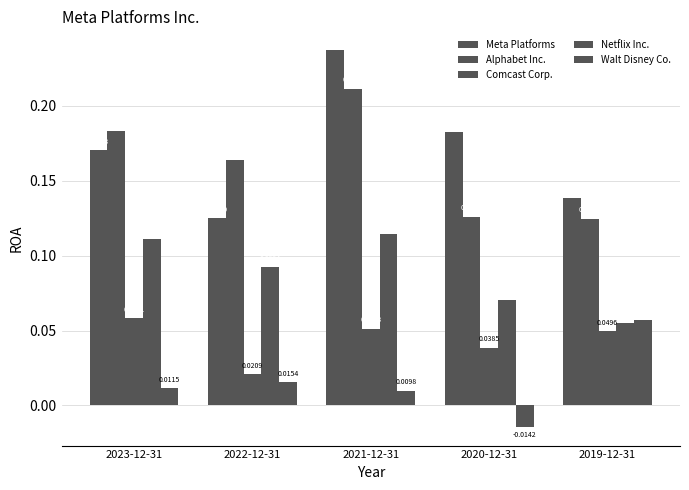

Between 2023-12-31 and 2019-12-31, which series saw the biggest shift?

Alphabet Inc.